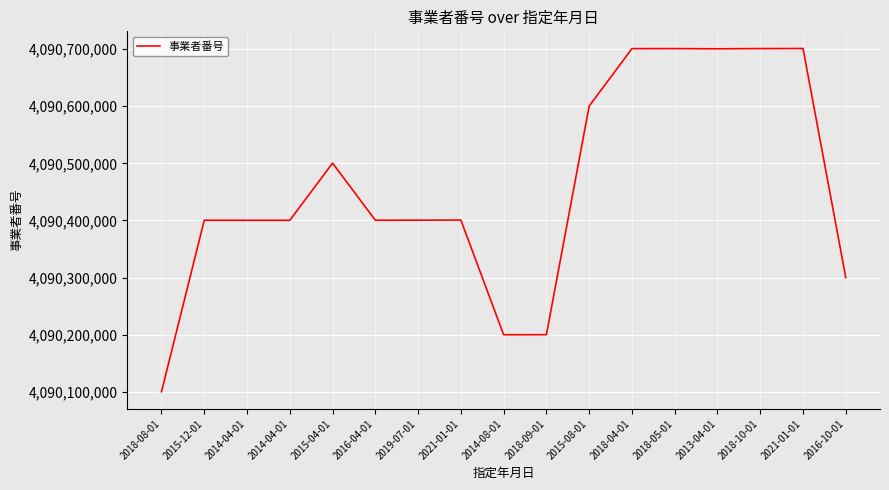

True or false: the data has more than 0 interior local peaks.

True